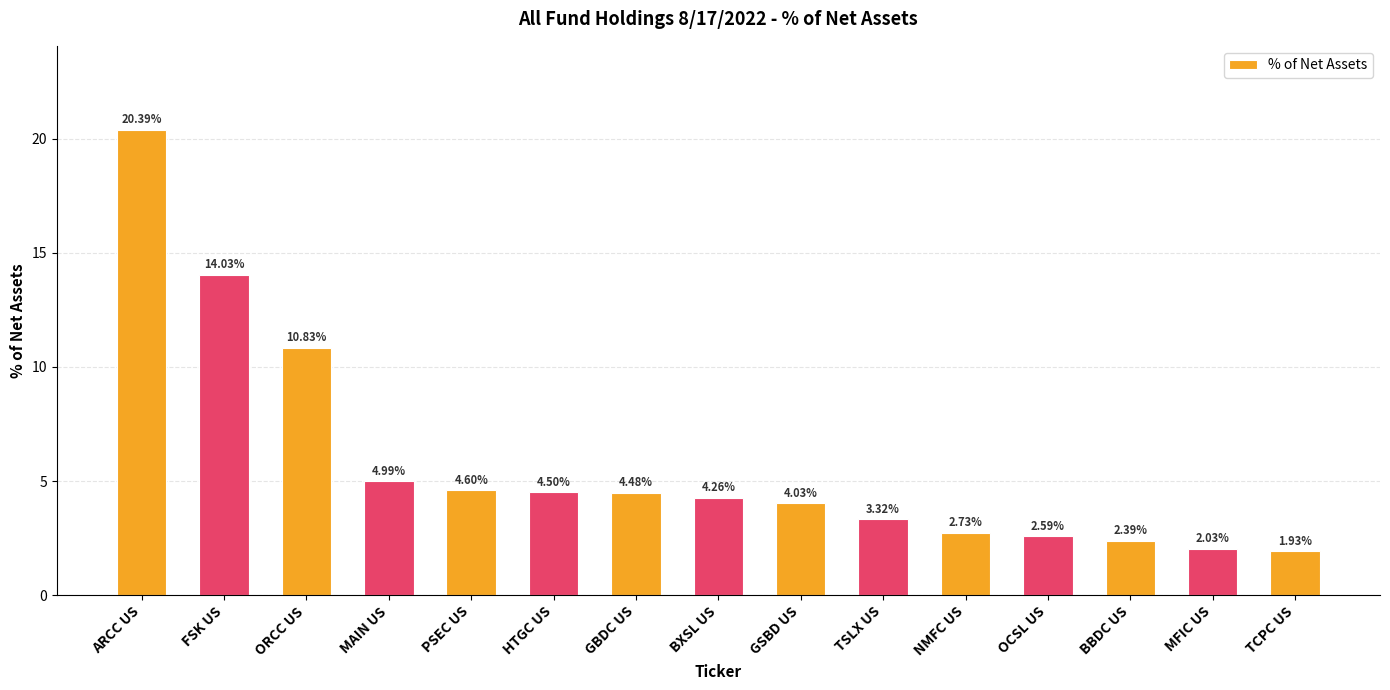

Which label corresponds to the largest value in the chart?

ARCC US